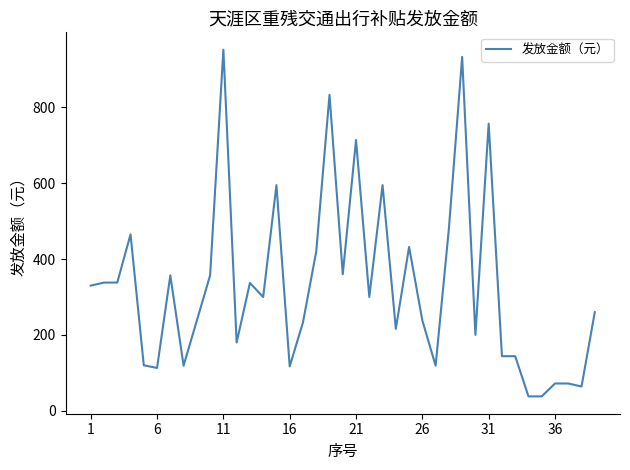

What is the maximum value shown in the chart?

952